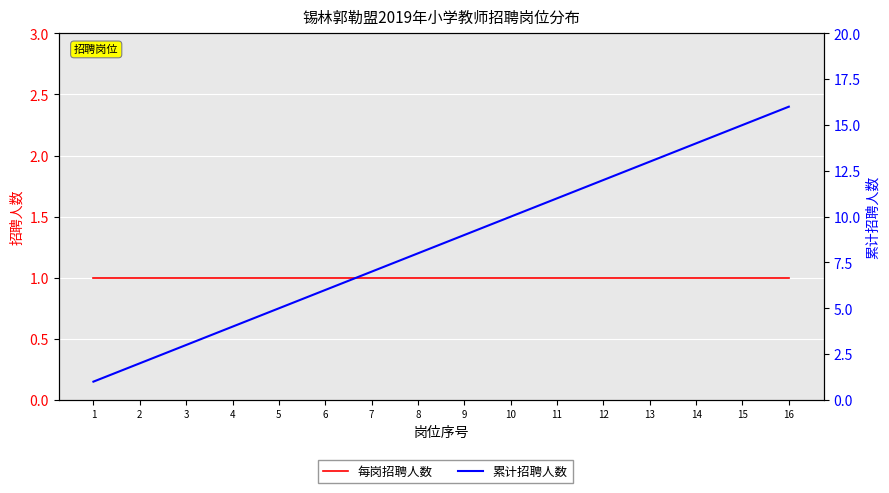

The value of 每岗招聘人数 at 8 is 1. True or false?

False